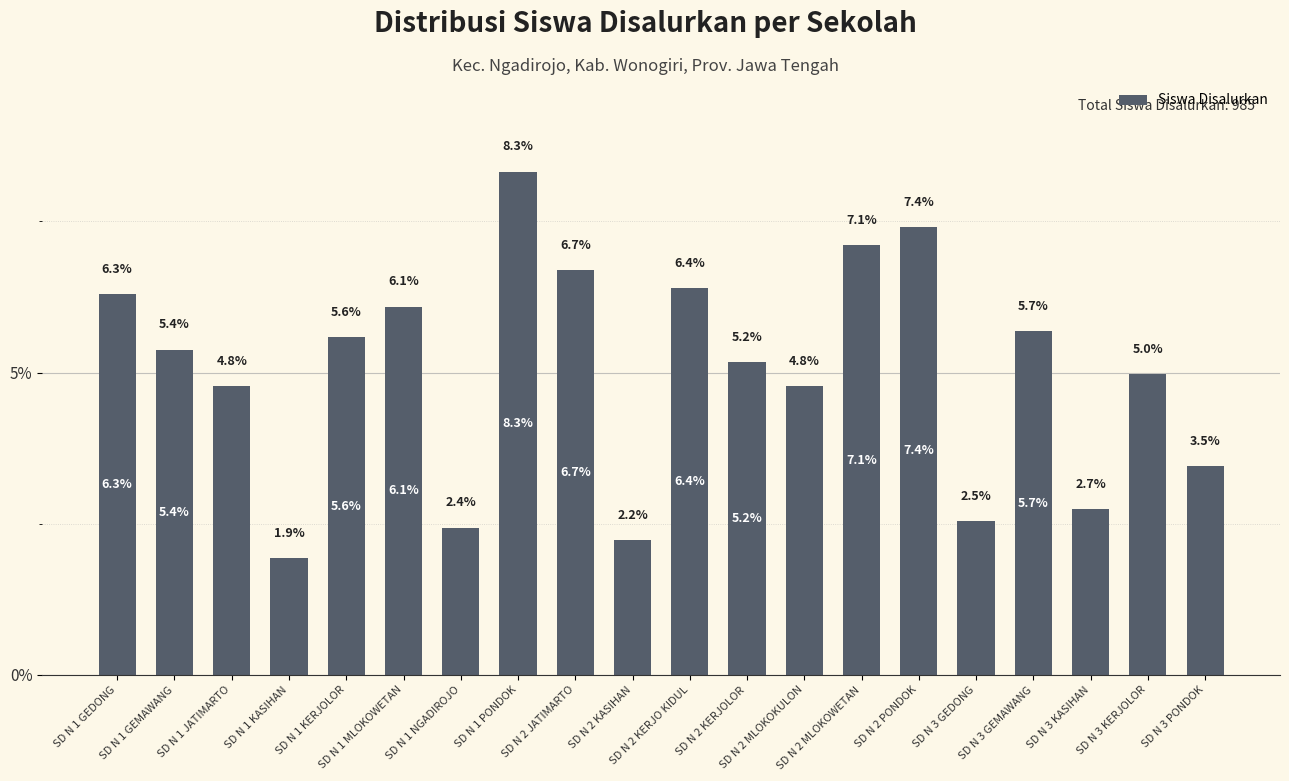

What is the ratio of the value at SD N 1 MLOKOWETAN to the value at SD N 2 PONDOK?

0.8